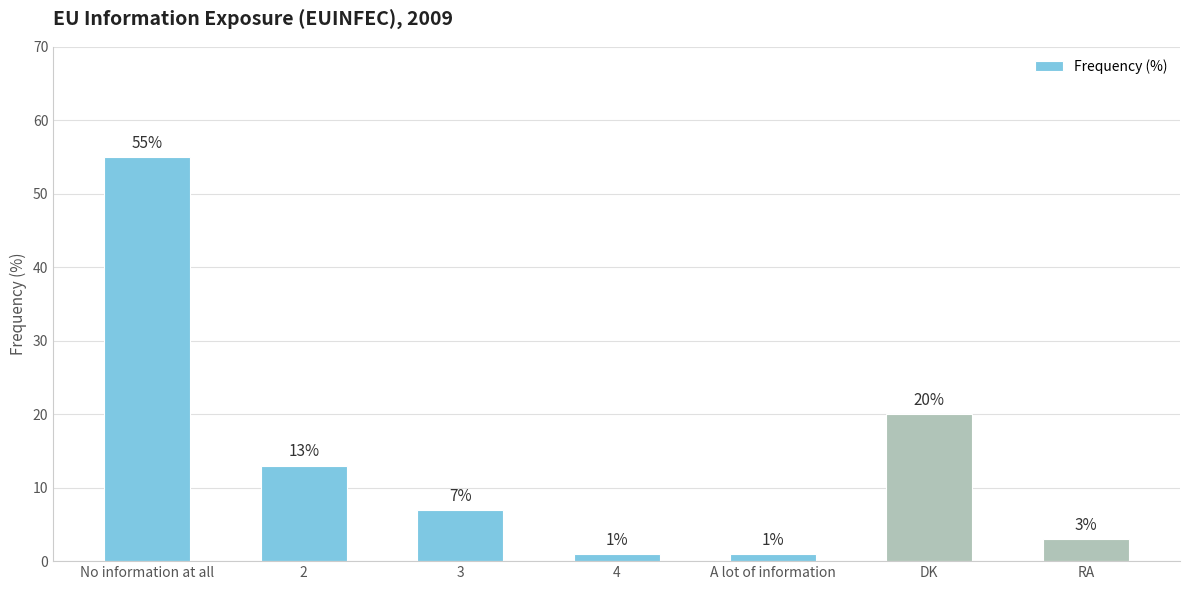

At which category does the chart reach its peak across all series?

No information at all